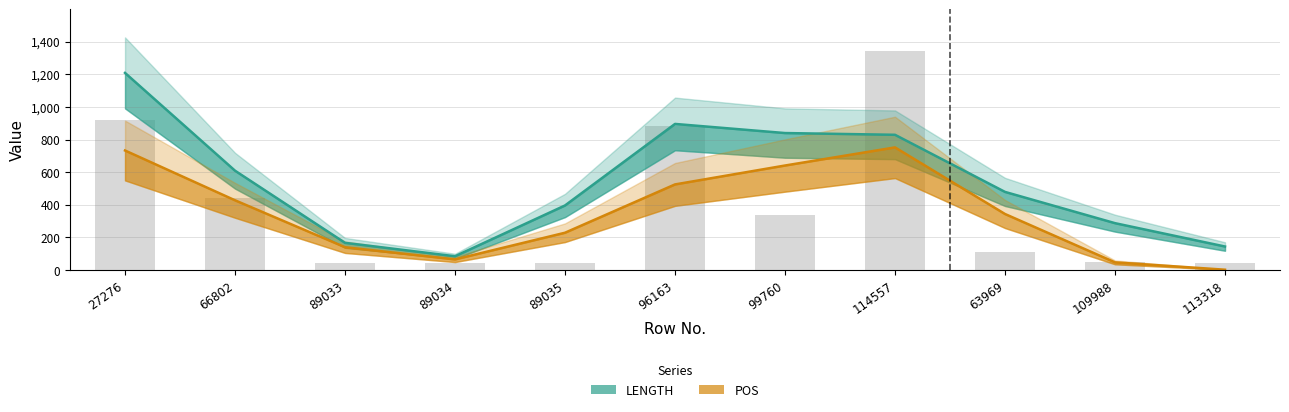

What is the label of the 10th bar from the left?

109988